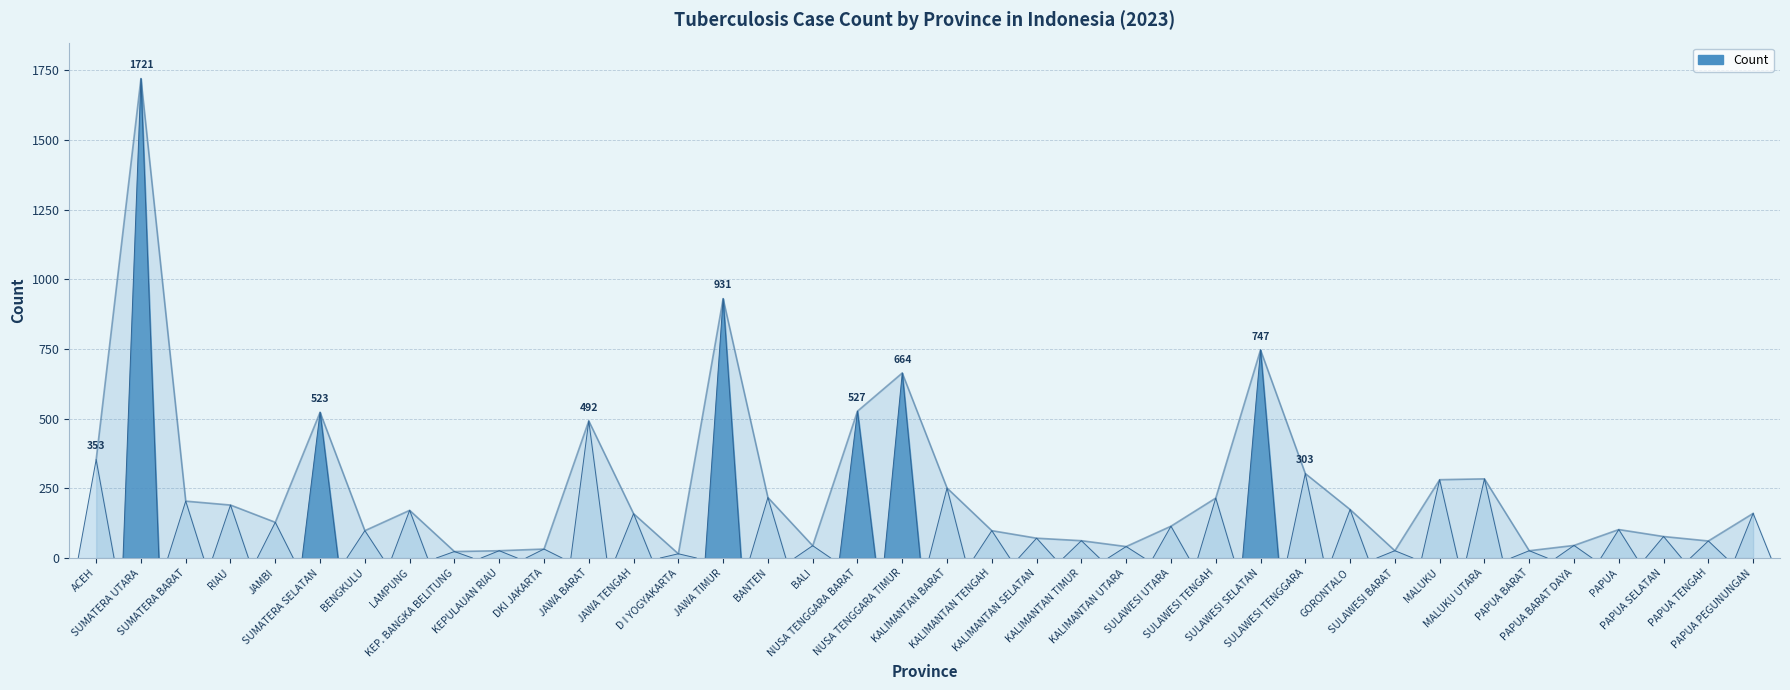

What position from the right is RIAU?

35